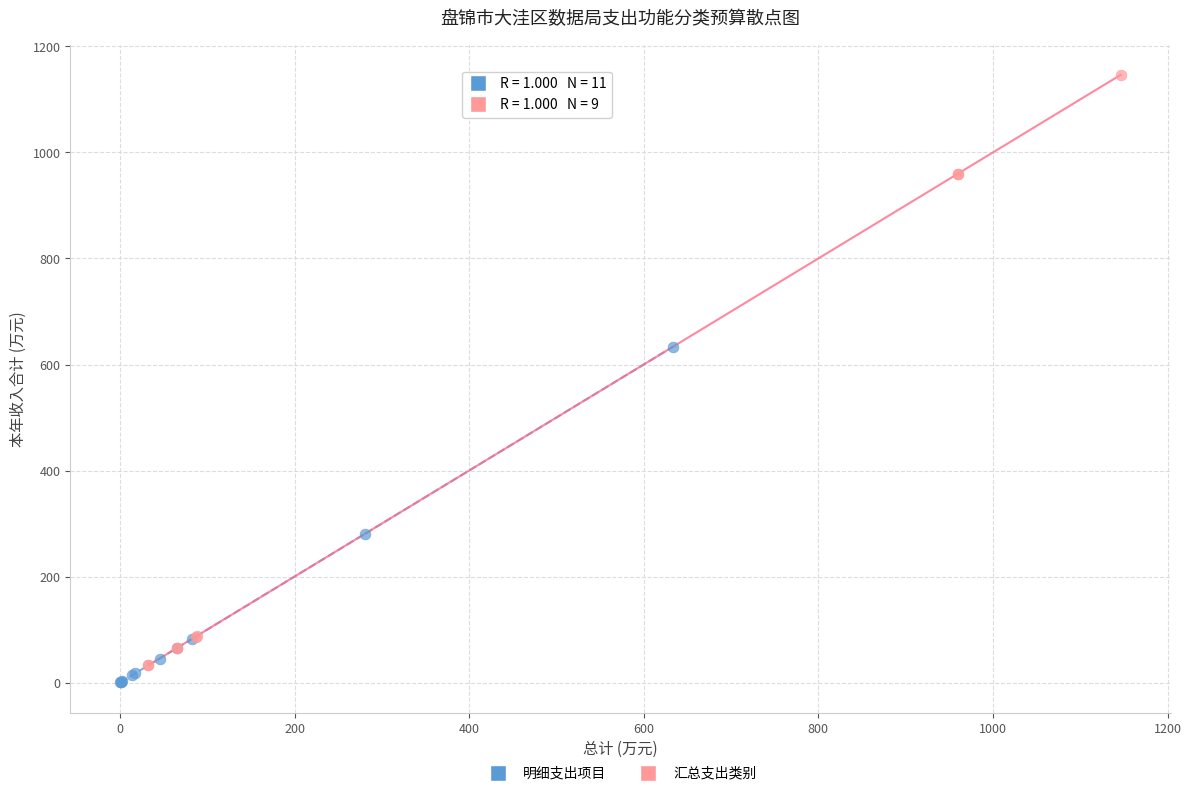

Which series has the largest Y range (max minus min)?

汇总支出类别